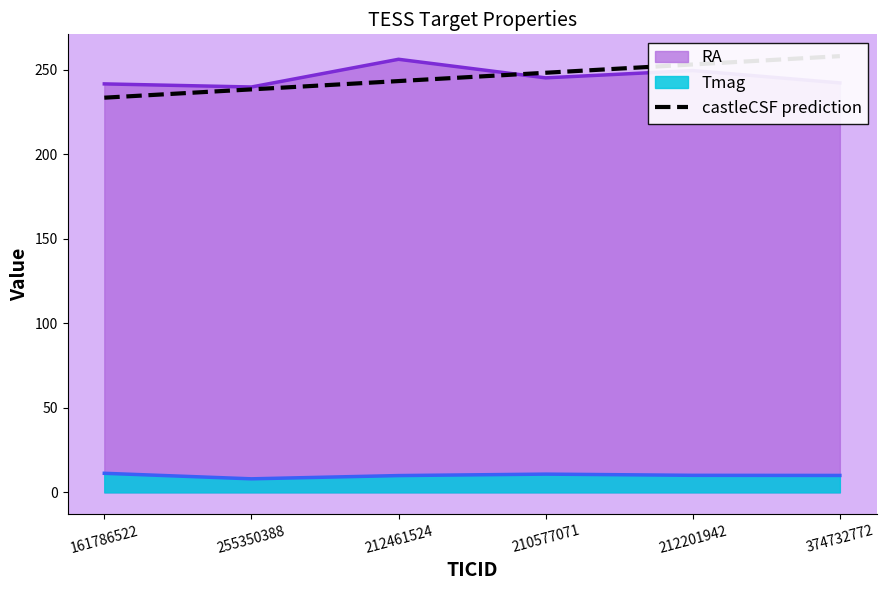

What is the sum of the values at 212201942 and 161786522?

486.4